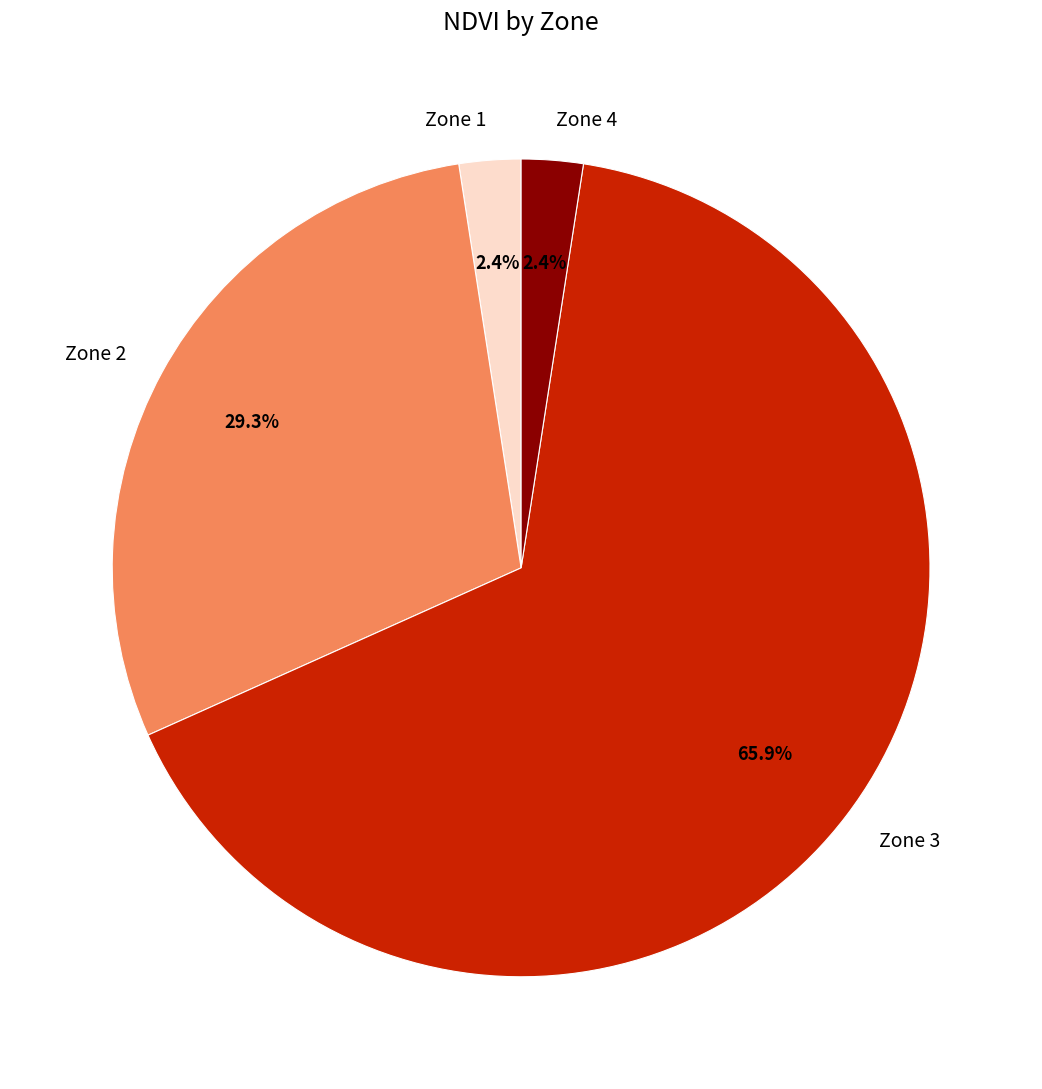

To the nearest percent, what portion does Zone 2 represent?

29%